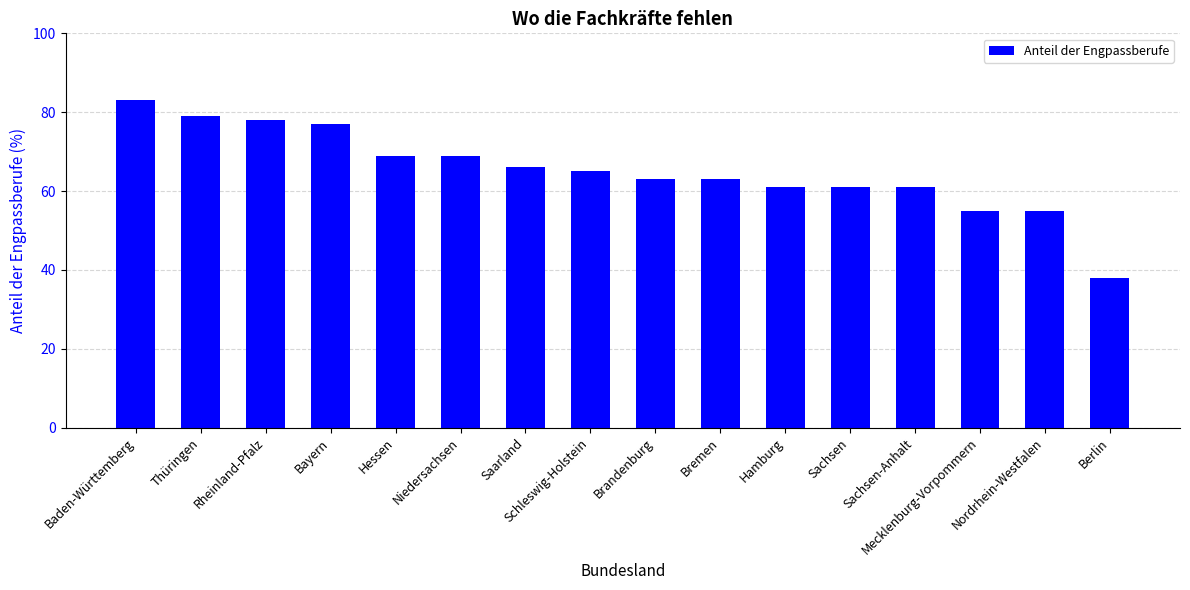

What is the average value?

65